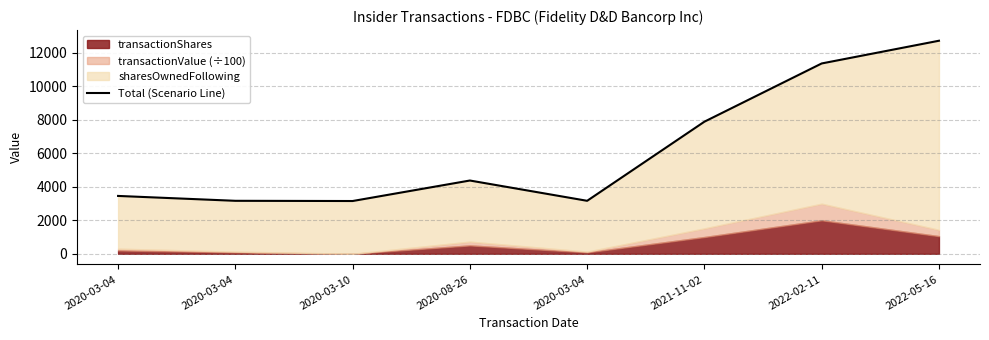

List the labels in order of value, largest first.

2022-05-16, 2022-02-11, 2021-11-02, 2020-08-26, 2020-03-04, 2020-03-04, 2020-03-04, 2020-03-10